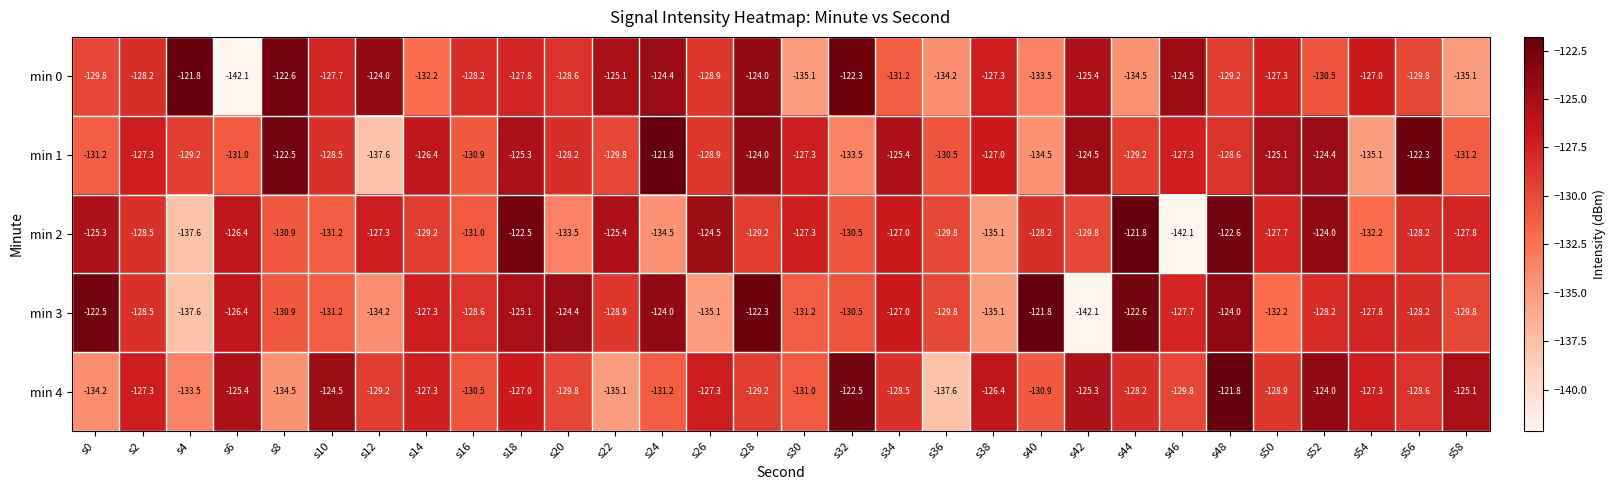

At which label does min 2 first exceed -128?

s0